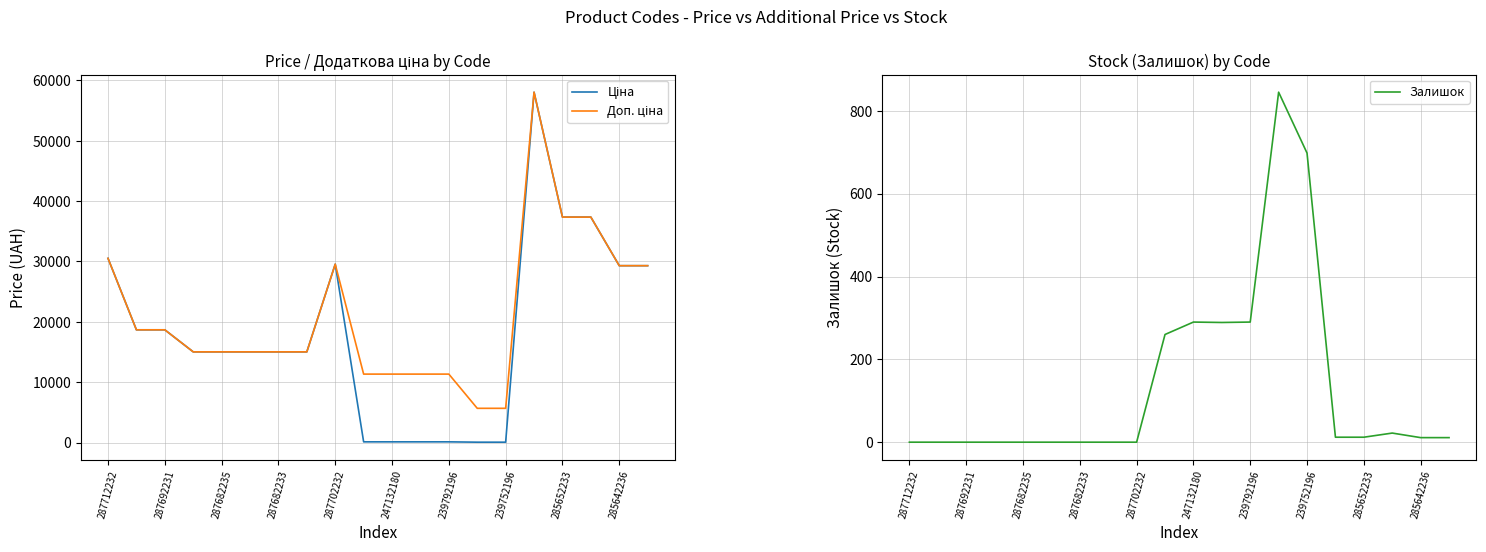

The Залишок series shows 11 at 285642236. True or false?

True